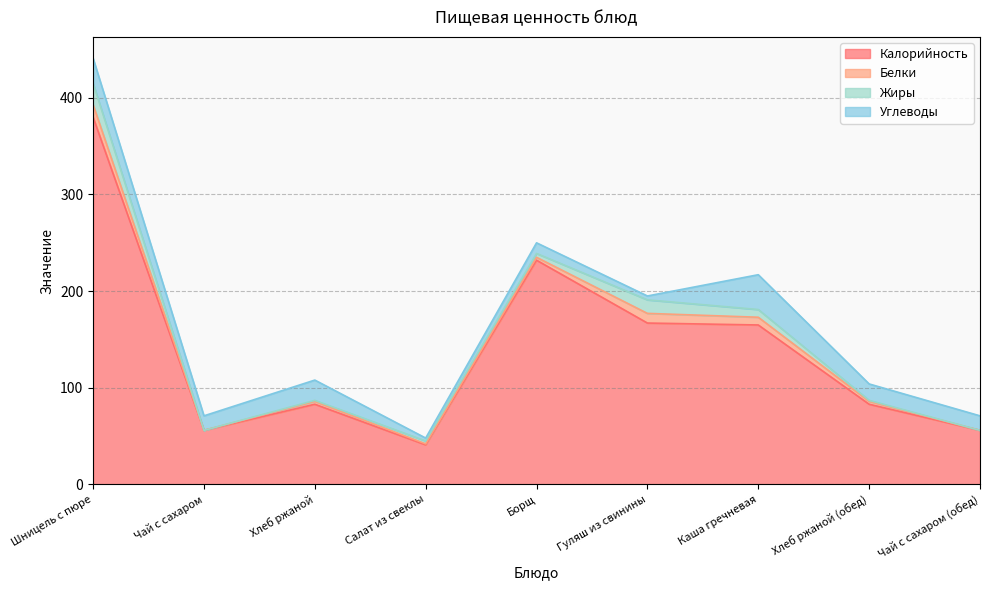

What are all the series names shown in the legend?

Калорийность, Белки, Жиры, Углеводы